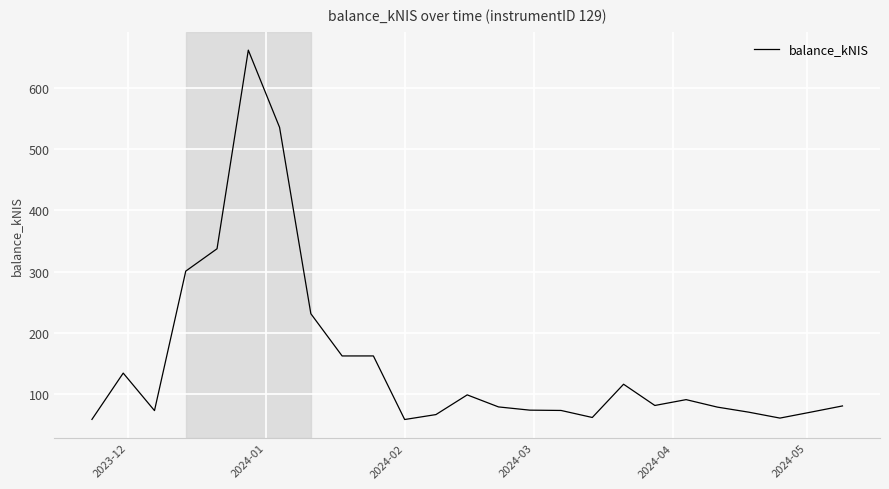

What is the minimum value shown in the chart?

57.8